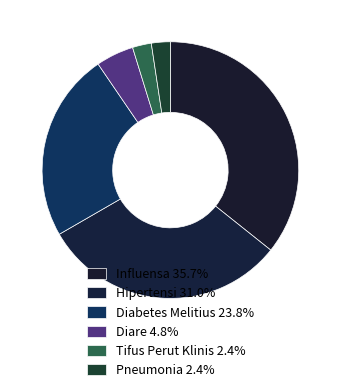

Combined, do Diabetes Melitius and Influensa account for over 50%?

Yes